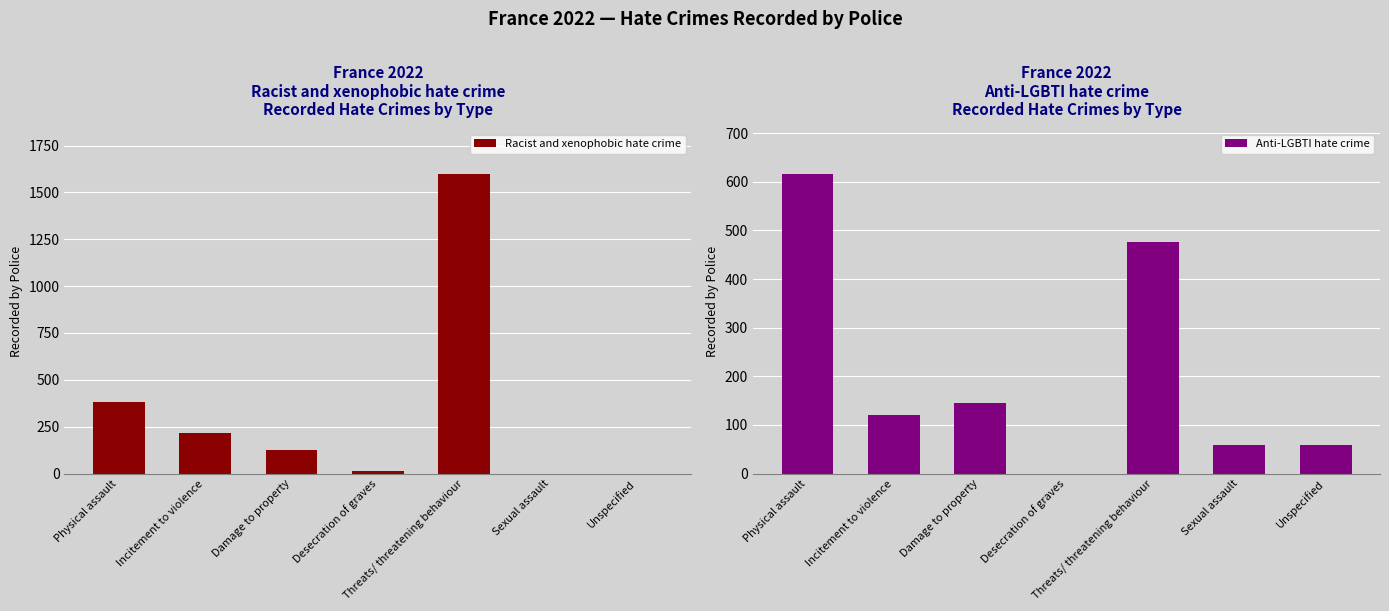

Reading right to left, transcribe all the data shown in this chart.

Racist and xenophobic hate crime: 0	0	1598	12	123	216	384
Anti-LGBTI hate crime: 58	58	476	0	145	121	616